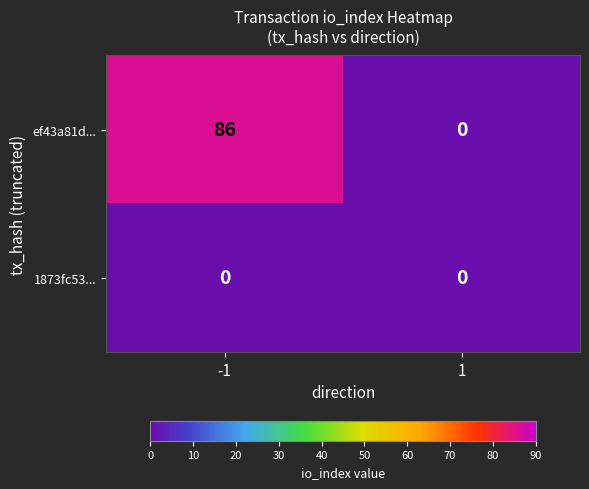

Rank the series by their maximum value, from highest to lowest.

ef43a81d..., 1873fc53...